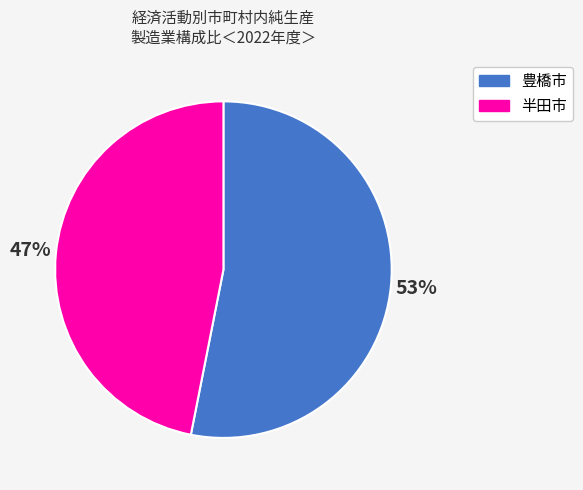

To the nearest percent, what is the average slice percentage?

50%